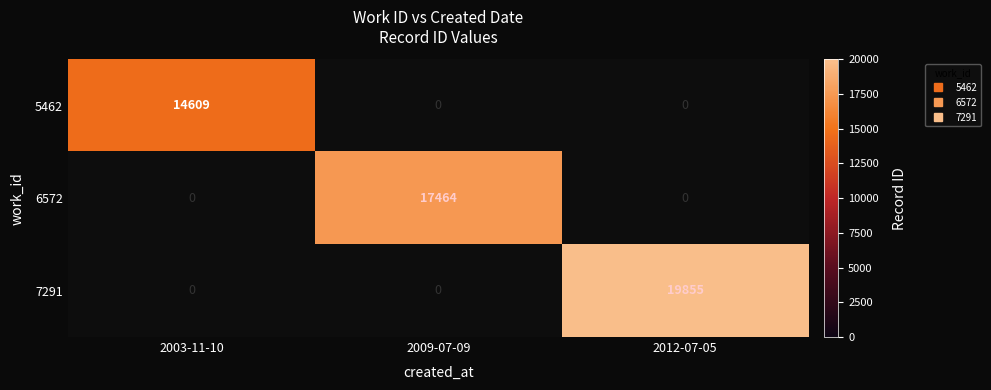

The value of 7291 at 2012-07-05 is 11097.2. True or false?

False